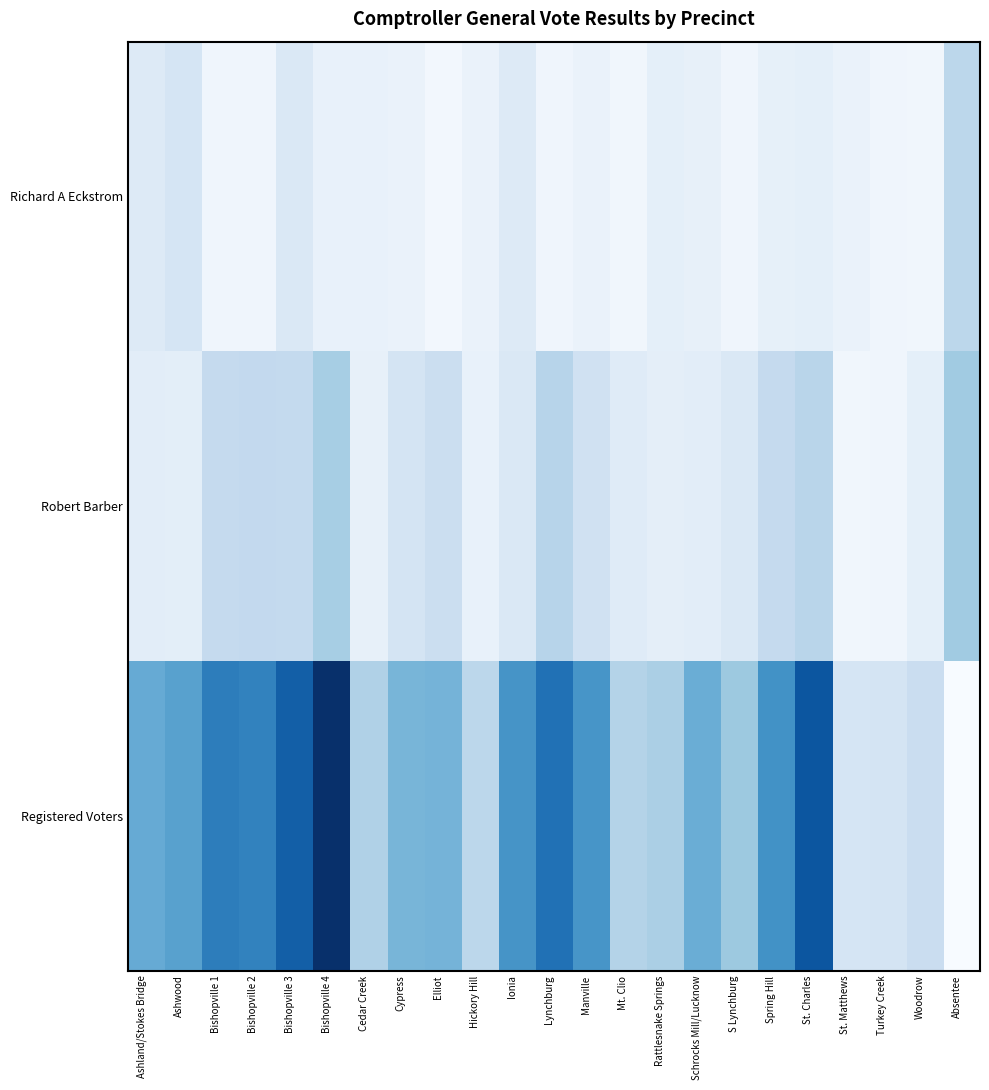

At Hickory Hill, list the series in order from smallest to largest.

Richard A Eckstrom, Robert Barber, Registered Voters